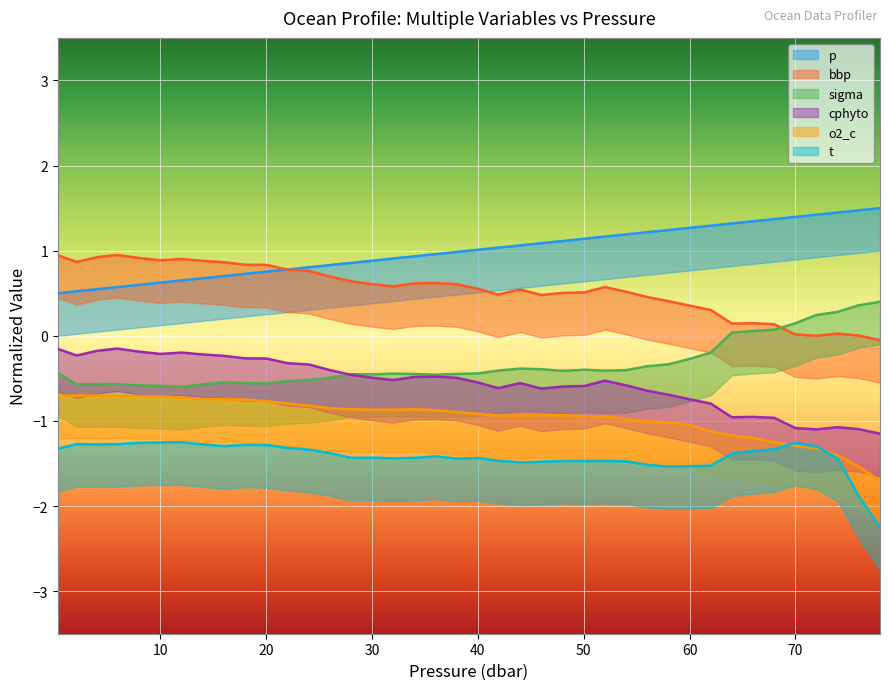

Rank the categories by p value from lowest to highest.

0.3, 2.1, 4.0, 5.9, 8.0, 10.0, 12.0, 14.0, 16.0, 18.0, 20.0, 22.0, 24.0, 26.0, 28.0, 30.0, 32.0, 34.0, 36.0, 38.0, 40.0, 41.9, 44.0, 46.0, 48.0, 50.1, 52.0, 54.0, 56.0, 58.0, 60.0, 62.0, 64.0, 66.0, 68.0, 70.0, 72.0, 74.0, 76.0, 78.0